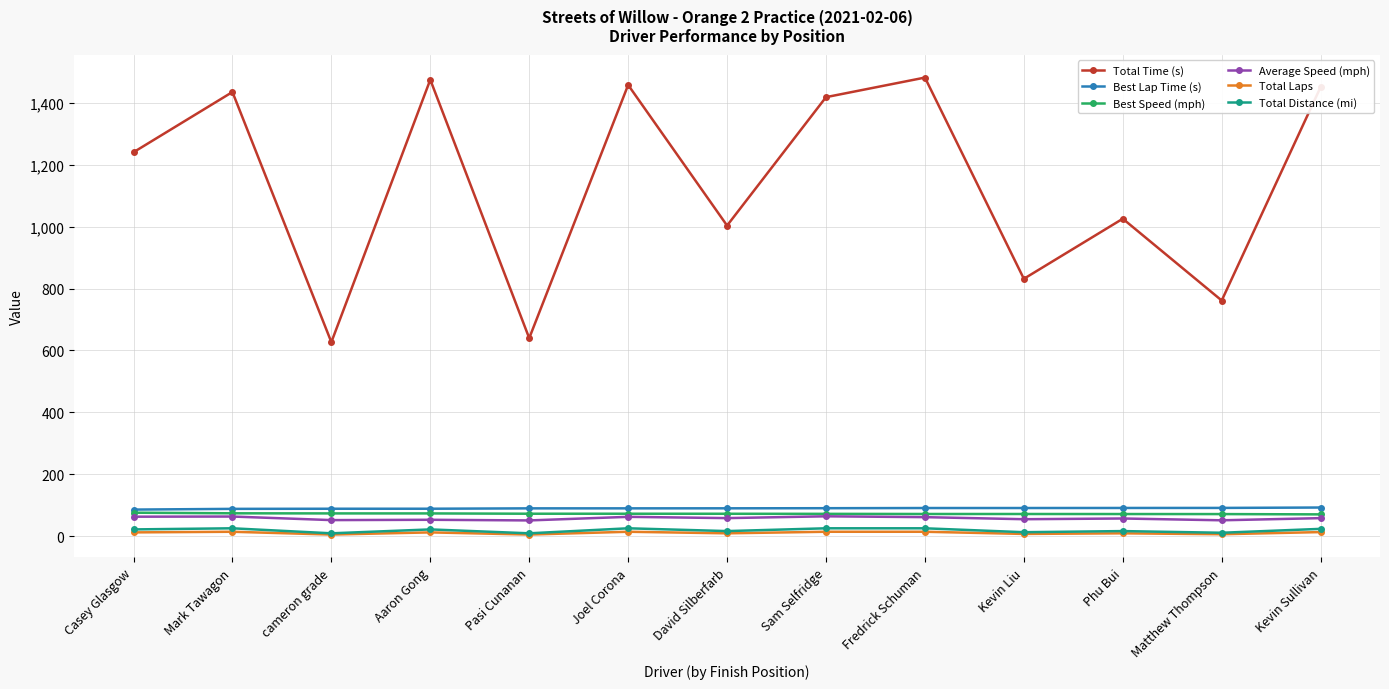

At which label is Total Time (s) closest to 1054?

Phu Bui